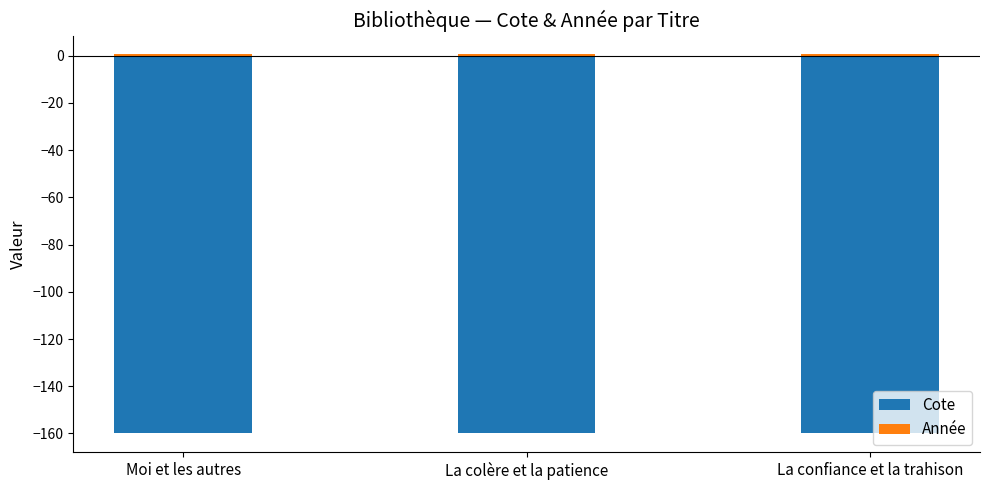

Reading right to left, list all the values displayed in this chart.

Cote: La confiance et la trahison=-159.9	La colère et la patience=-159.9	Moi et les autres=-159.9
Année: La confiance et la trahison=0.5	La colère et la patience=0.5	Moi et les autres=0.5